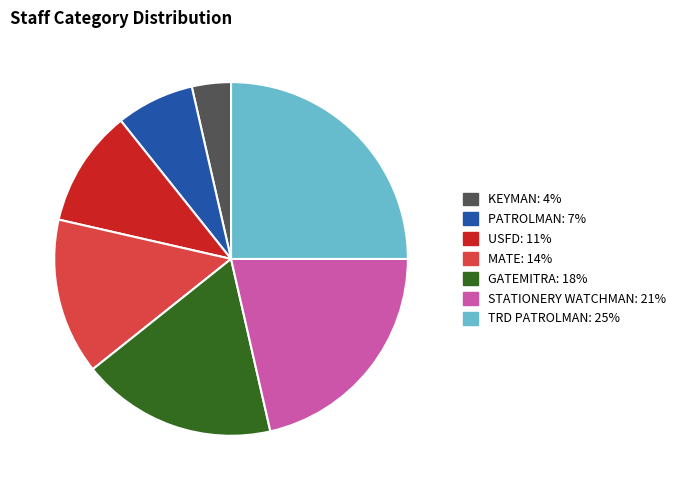

Is there any slice that represents more than half of the pie?

No